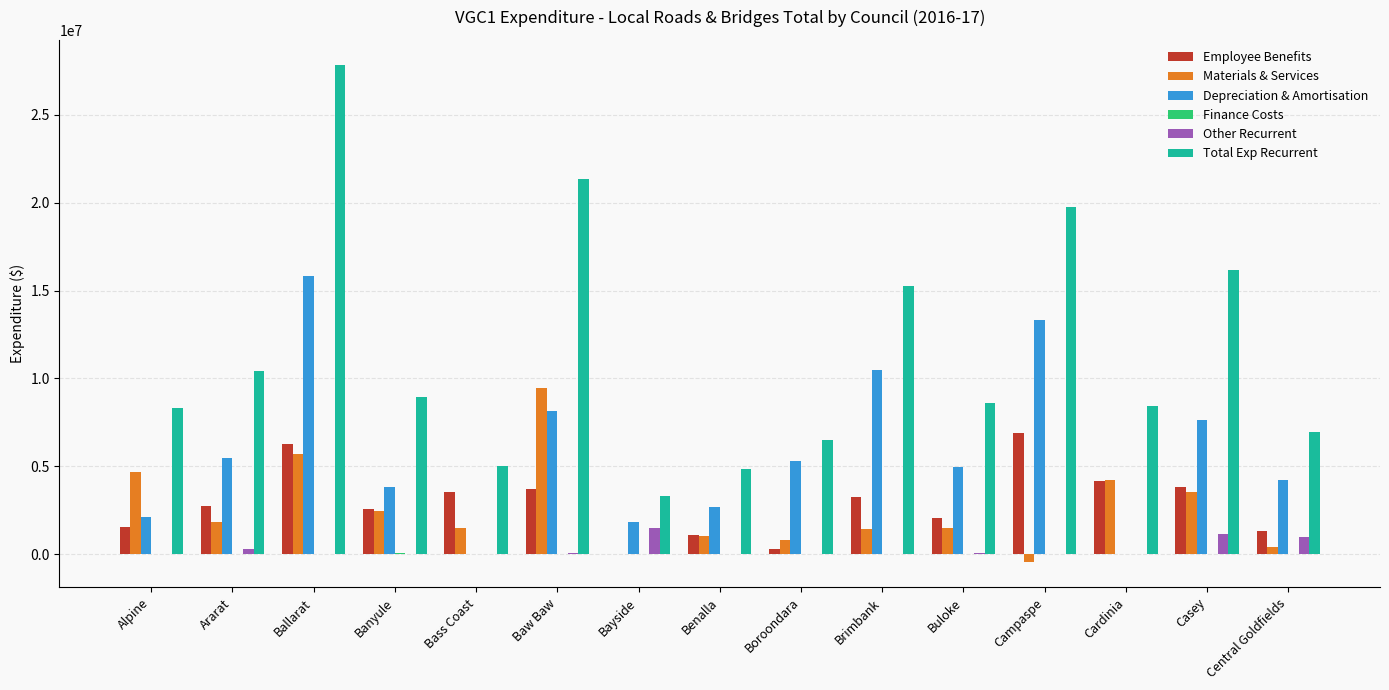

Between Banyule and Baw Baw, which series saw the biggest shift?

Total Exp Recurrent